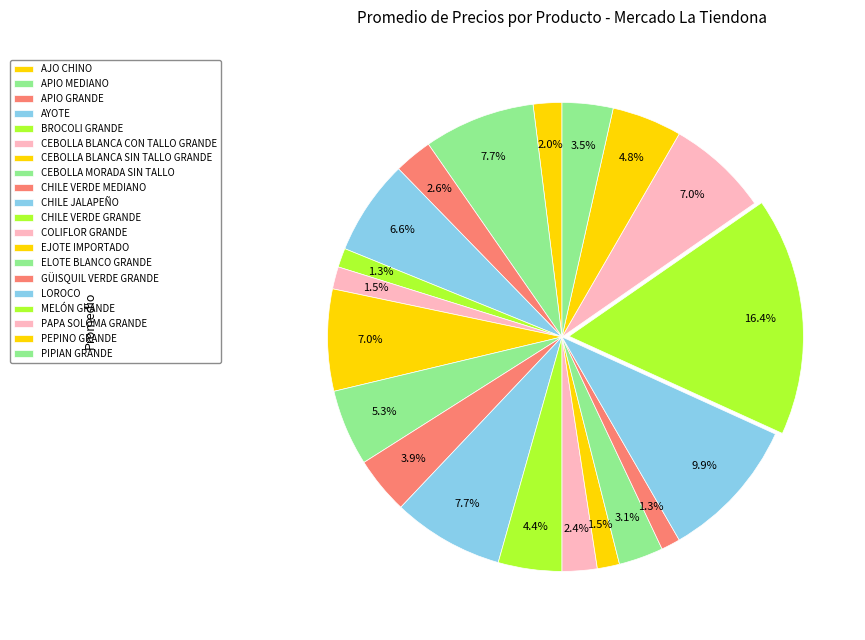

Which slice is the smallest?

BROCOLI GRANDE